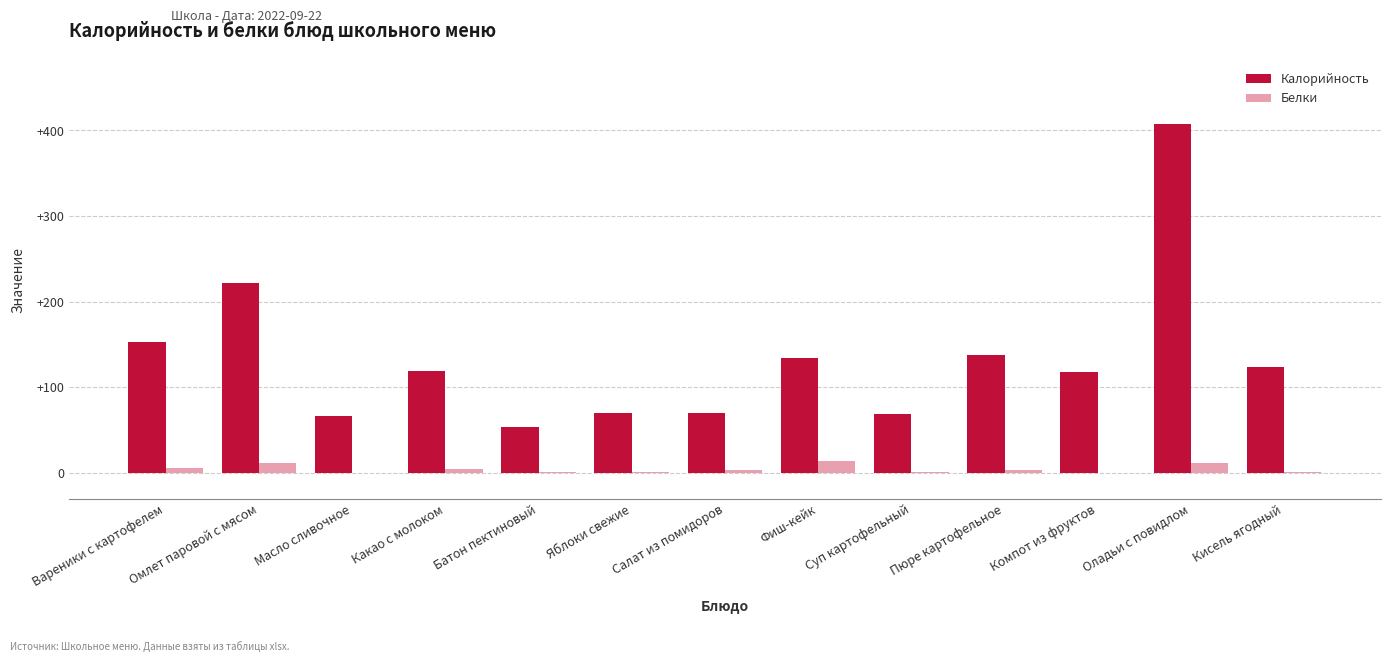

What is the sum of all Белки values?

57.5